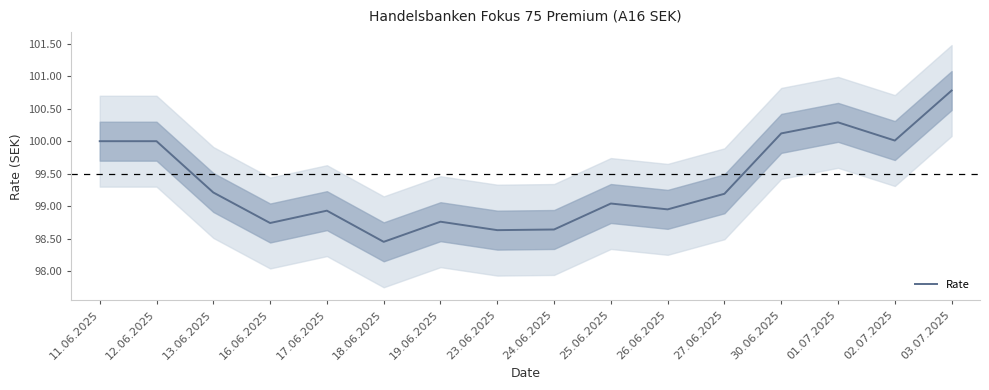

The chart shows a value of 50.6 at 11.06.2025. True or false?

False